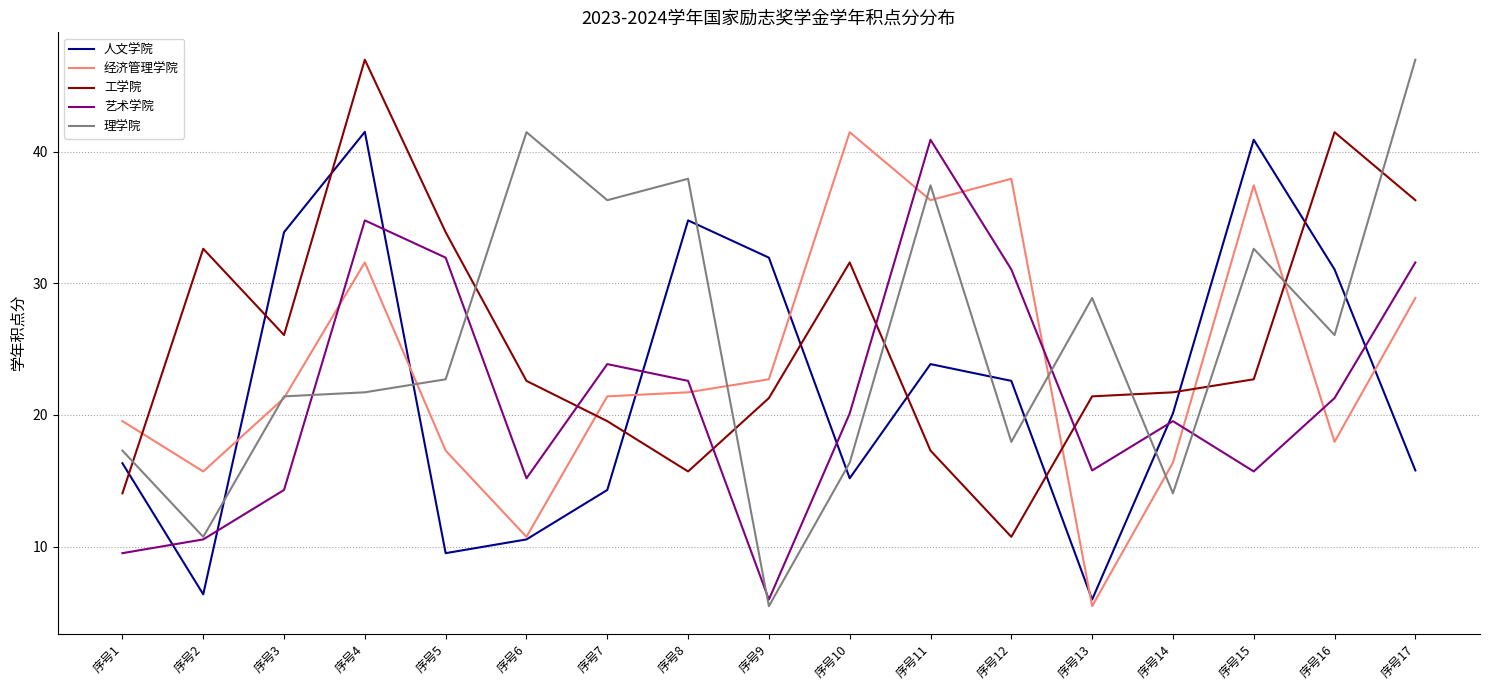

The 人文学院 series shows 31.0 at 序号16. True or false?

True